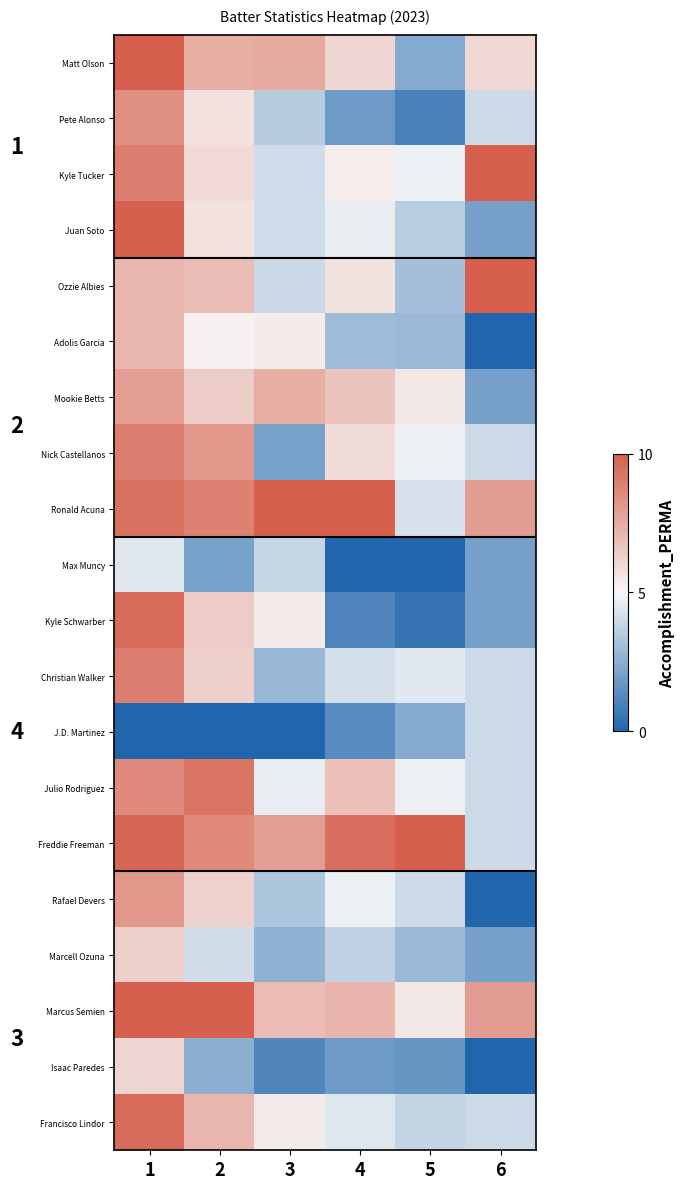

What value does the Kyle Schwarber series have at 5?

0.5